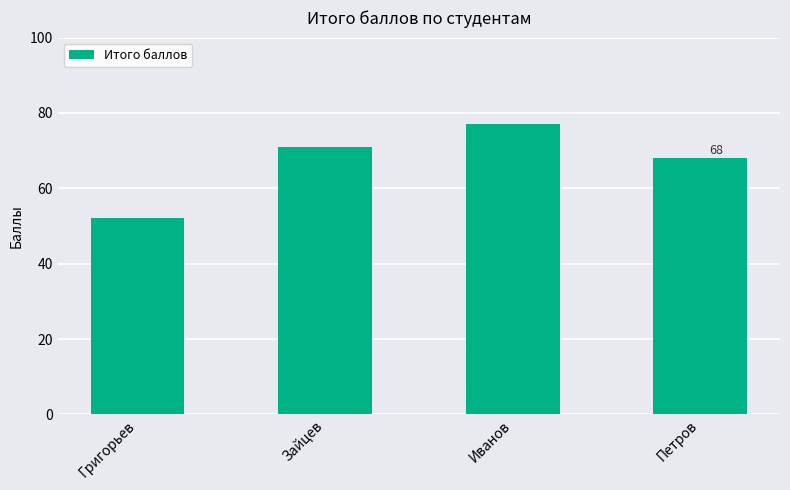

List the labels in order of value, largest first.

Иванов, Зайцев, Петров, Григорьев